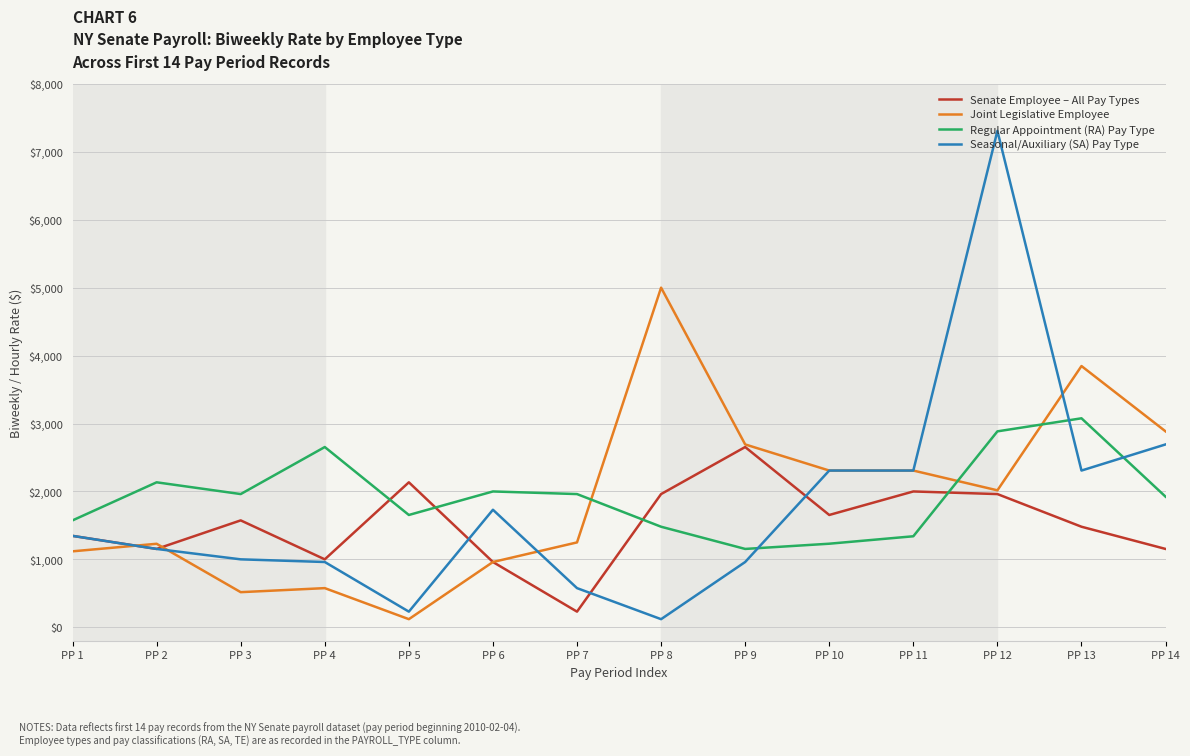

Where is the first local maximum for Joint Legislative Employee?

PP 2